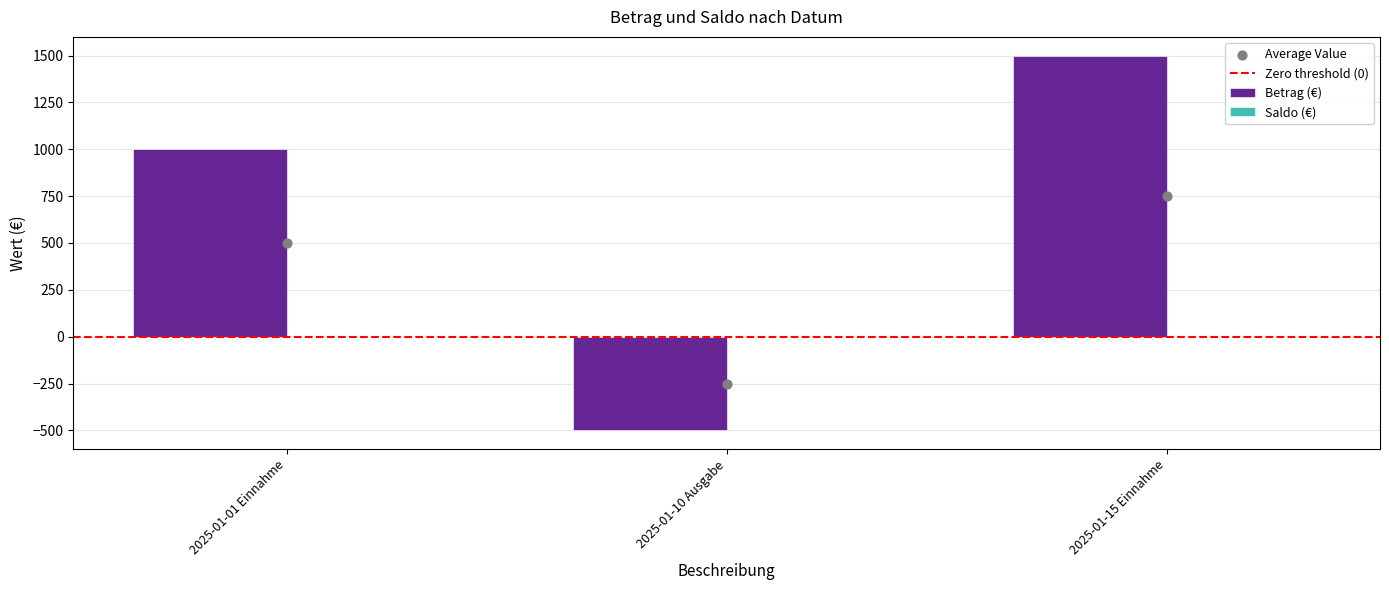

Between 2025-01-15 Einnahme and 2025-01-10 Ausgabe, which is larger?

2025-01-15 Einnahme